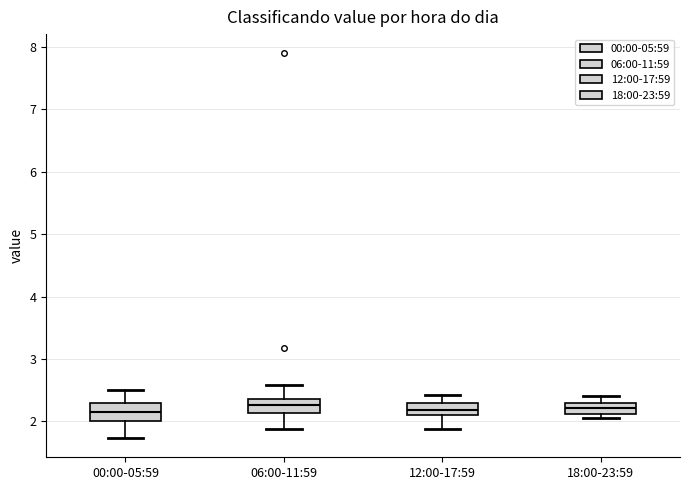

Reading left to right, read every box against the y-axis: the position of its median line, the range the box covers, and the ends of its whiskers. The values are not printed on the chart, so give them approximately, as read against the axis.

00:00-05:59: median 2.2, box 2.0 to 2.3, whiskers 1.7 to 2.5
06:00-11:59: median 2.3, box 2.1 to 2.4, whiskers 1.9 to 2.6
12:00-17:59: median 2.2, box 2.1 to 2.3, whiskers 1.9 to 2.4
18:00-23:59: median 2.2, box 2.1 to 2.3, whiskers 2.1 (just below the box's lower edge) to 2.4